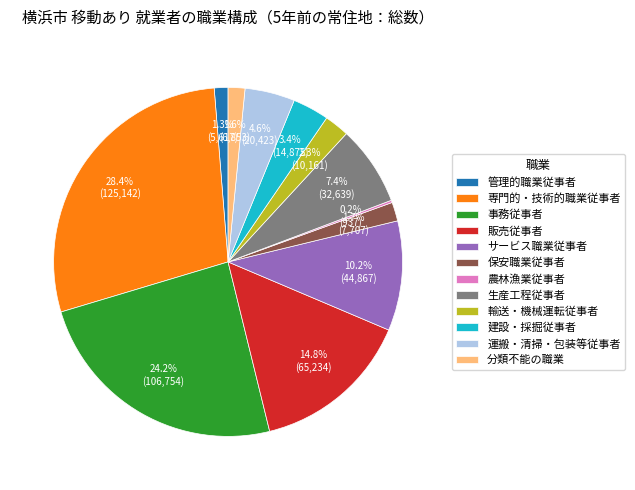

To the nearest percent, what is the difference between the 輸送・機械運転従事者 and 建設・採掘従事者 slice percentages?

1%